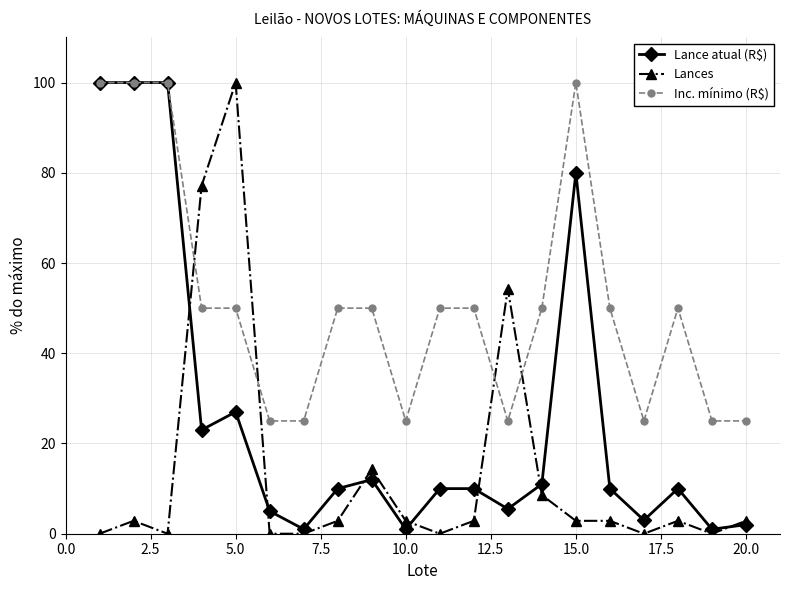

True or false: Lance atual (R$) has more than 1 points higher than both neighbors.

True